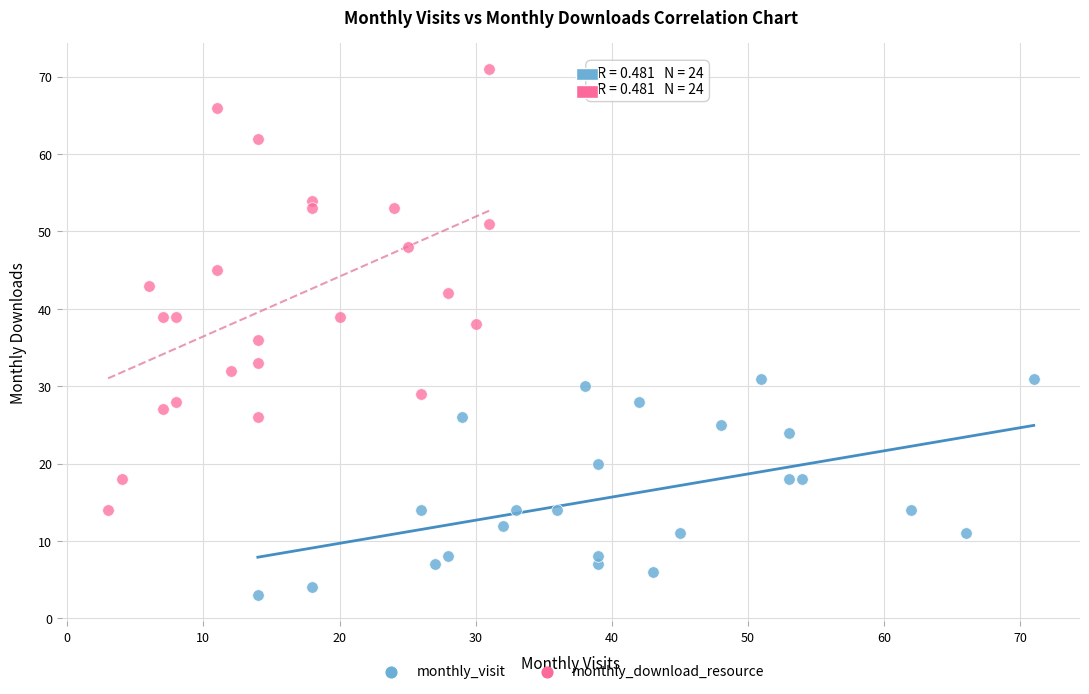

Which series reaches the maximum Y coordinate?

monthly_download_resource